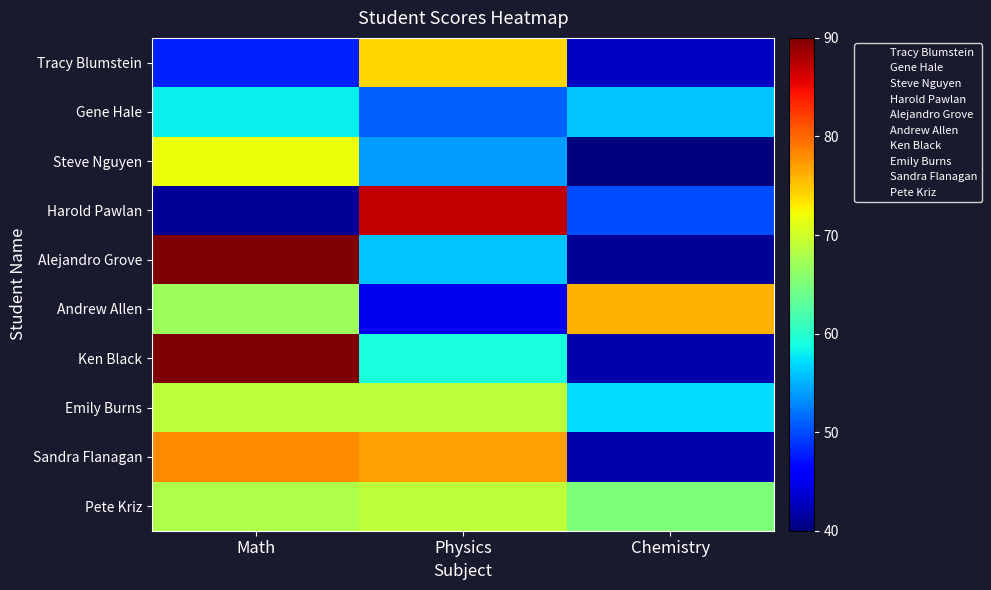

What is the minimum value shown in the chart?

40